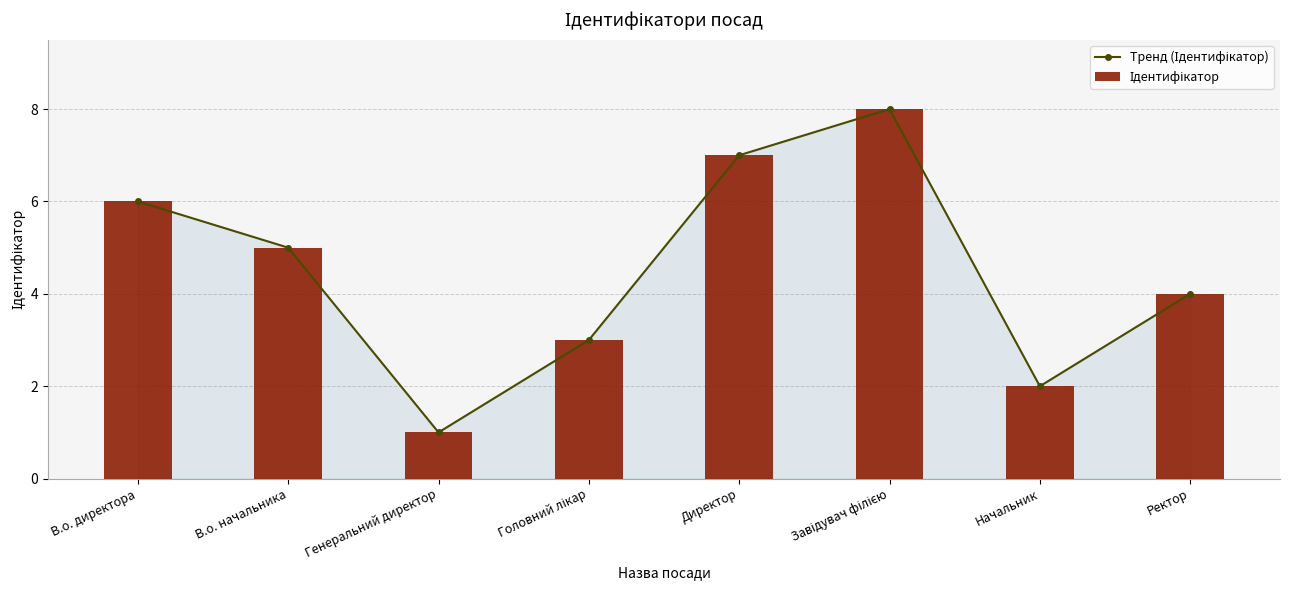

What is the approximate value of Ідентифікатор at Ректор?

4